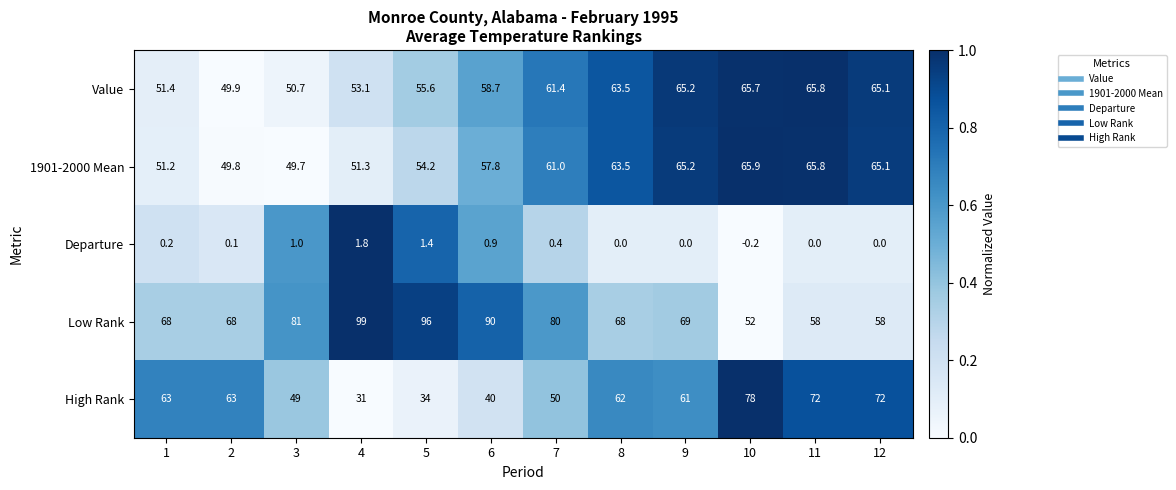

Is it true that Value equals 66.3 at 2?

False